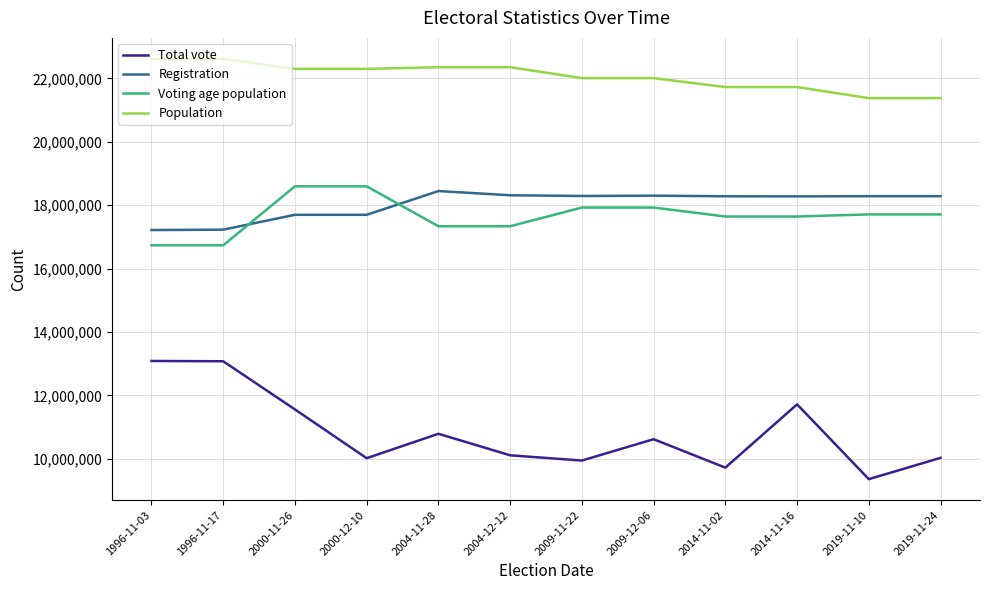

Is the value of Registration at 2009-11-22 greater than the value of Total vote at 2014-11-16?

Yes